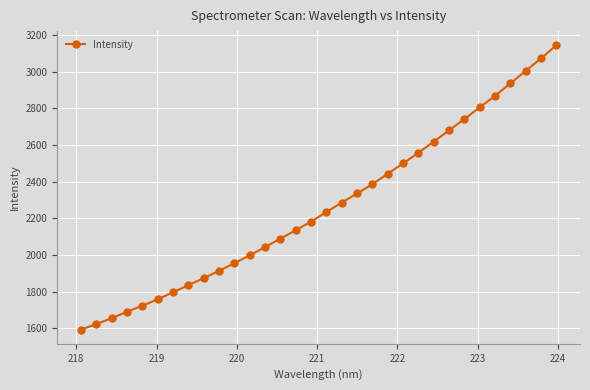

What is the value of the 10th point from the left?

1913.4